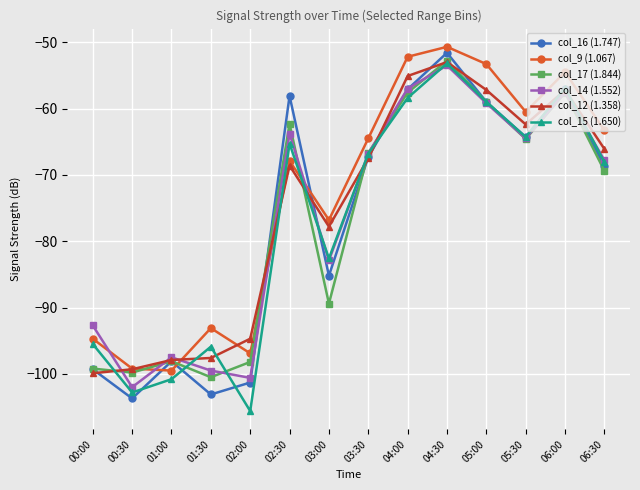

How many data points in col_16 (1.747) are above -67?

6